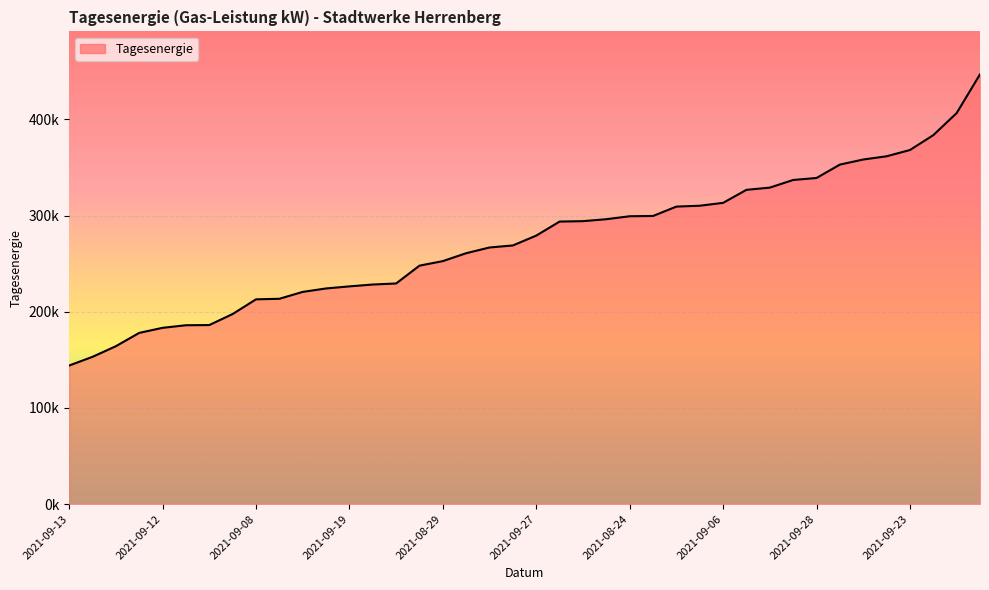

Is this an area chart (filled region under the line)?

Yes